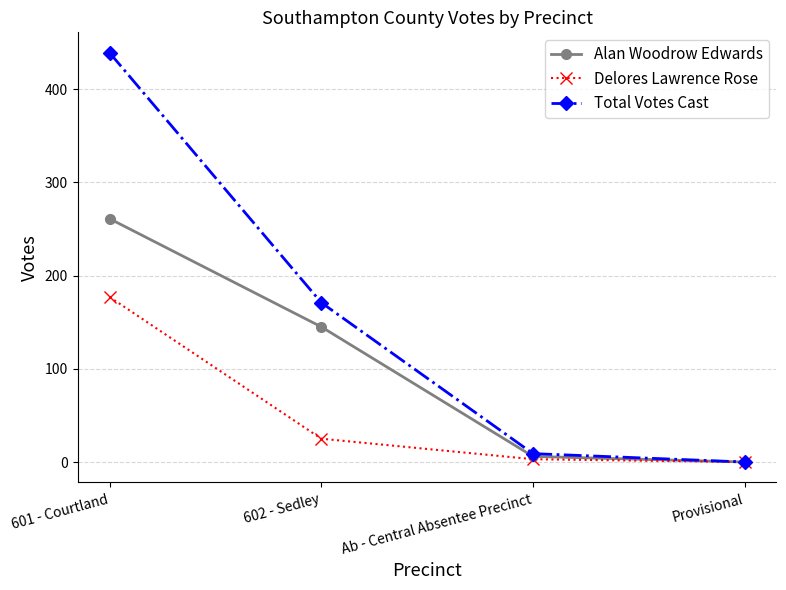

List the series in order of their overall mean, highest first.

Total Votes Cast, Alan Woodrow Edwards, Delores Lawrence Rose